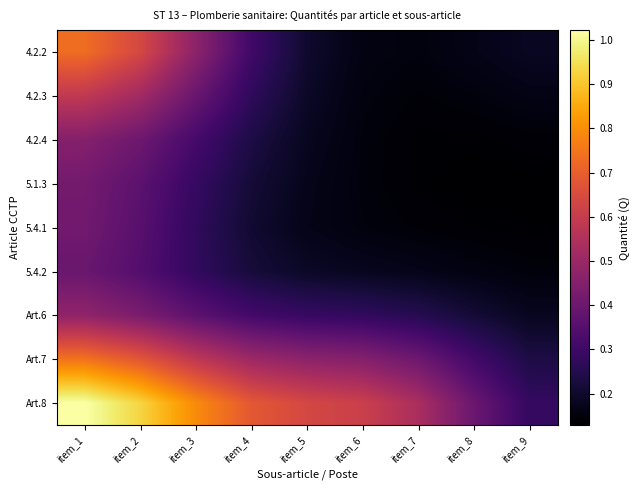

Between item_3 and item_7, which is larger?

item_3